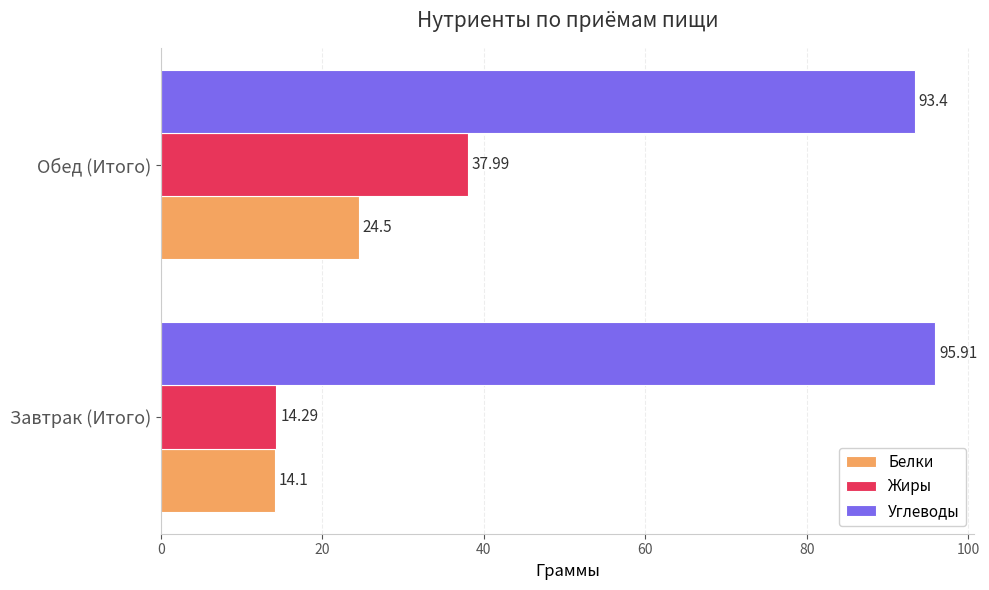

What is the spread (max minus min) of values at Завтрак (Итого)?

81.8